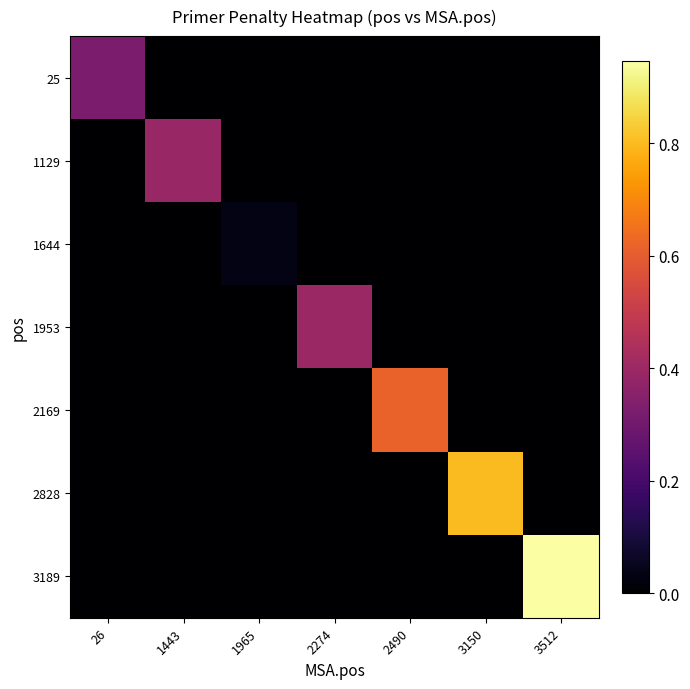

How many categories are shown in the chart?

7